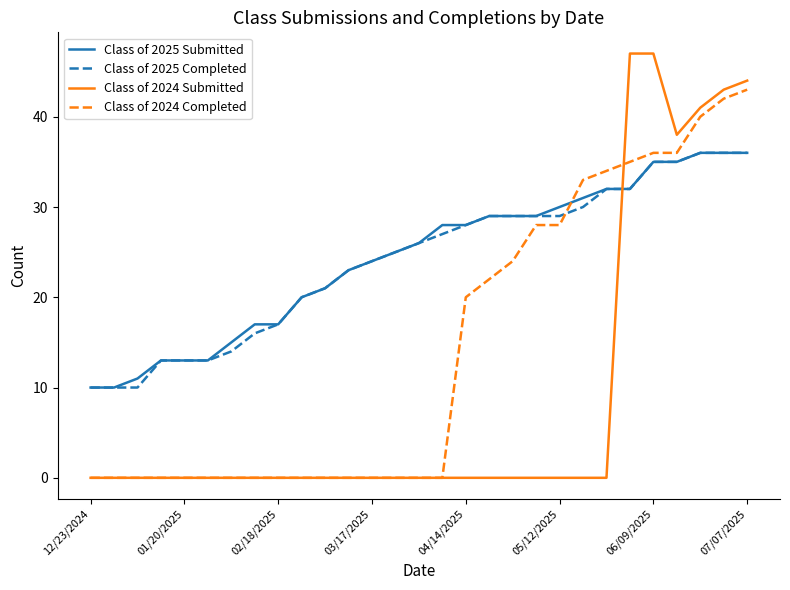

What is the sum of all Class of 2025 Submitted values?

704